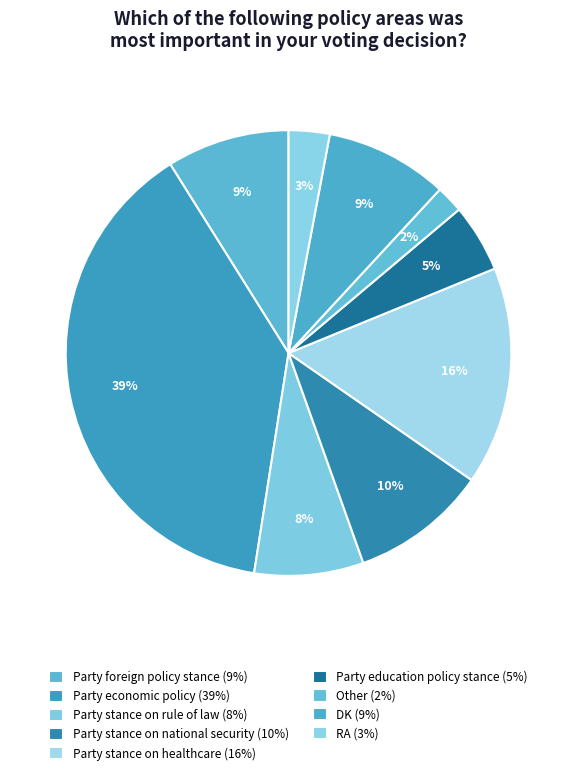

Count the number of slices in the pie.

9